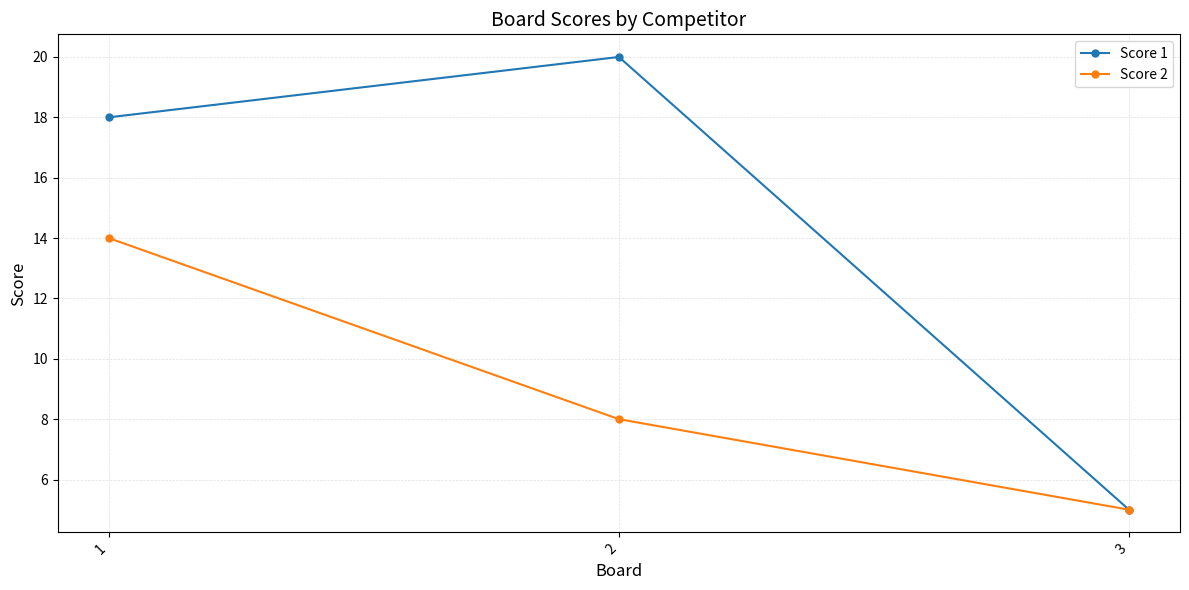

What is the average value of the Score 2 series?

9